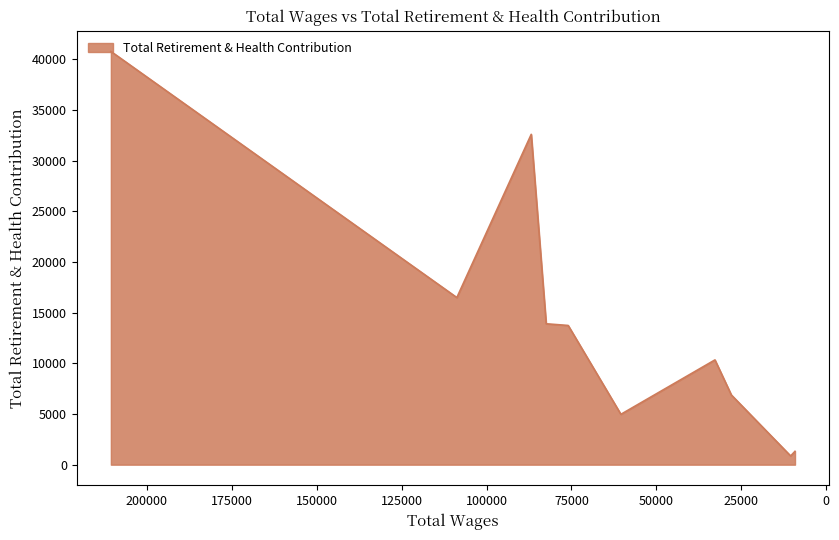

Where does the data first go above 13736?

210623